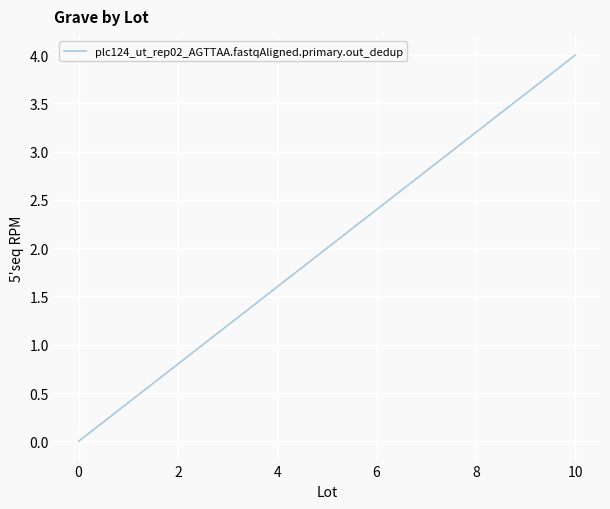

What is the label of the 3rd point from the right?

2